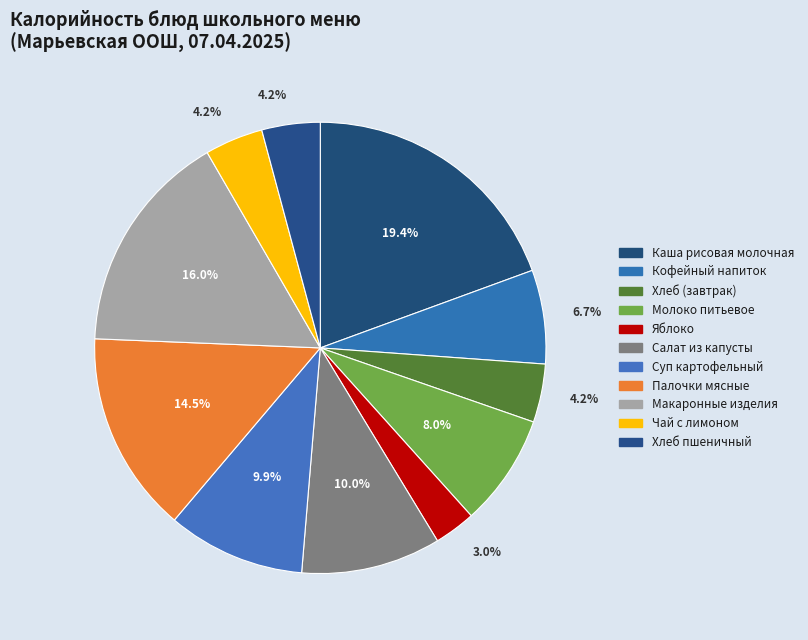

Does Хлеб (завтрак) account for over 50% of the chart?

No